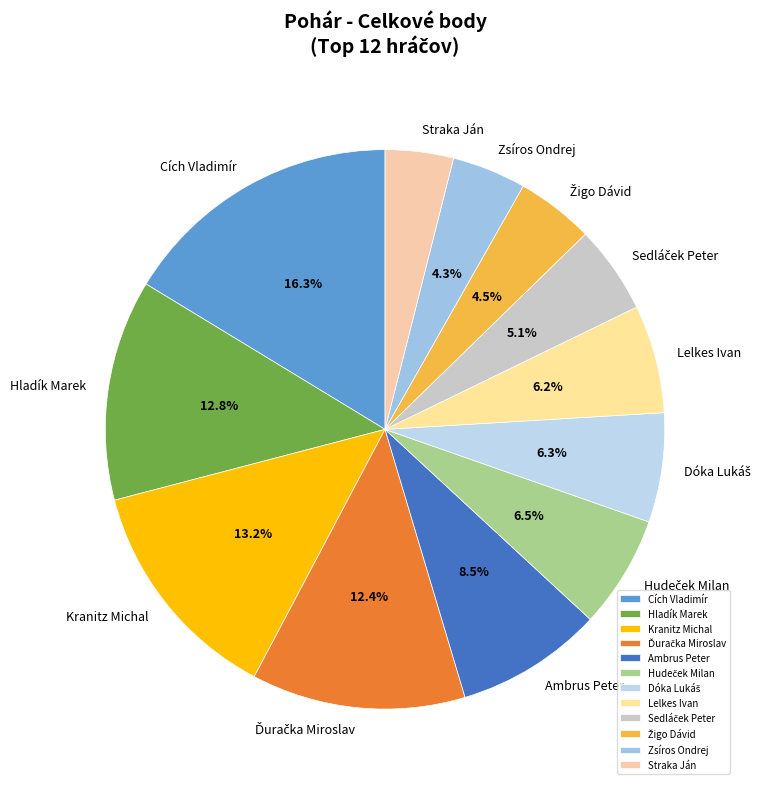

Is there any slice that represents more than half of the pie?

No